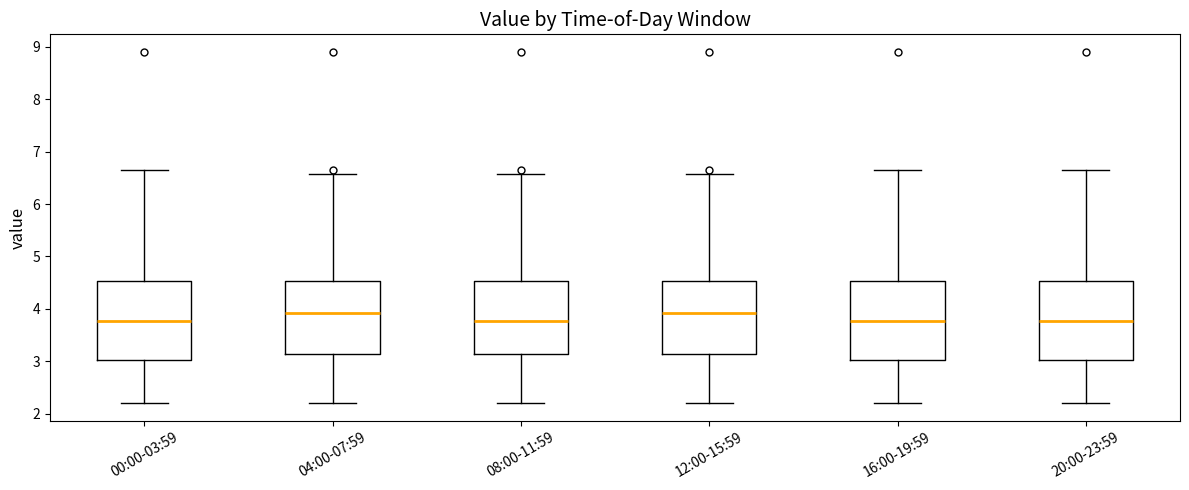

Reading left to right, transcribe this box plot: for each box, give where its median line is, the range the box spans, and where its two whiskers end, as read against the y-axis. The values are not printed on the chart, so give them approximately, as read against the axis.

00:00-03:59: median 3.8, box 3.0 to 4.5, whiskers 2.2 to 6.7
04:00-07:59: median 3.9, box 3.1 to 4.5, whiskers 2.2 to 6.6
08:00-11:59: median 3.8, box 3.1 to 4.5, whiskers 2.2 to 6.6
12:00-15:59: median 3.9, box 3.1 to 4.5, whiskers 2.2 to 6.6
16:00-19:59: median 3.8, box 3.0 to 4.5, whiskers 2.2 to 6.7
20:00-23:59: median 3.8, box 3.0 to 4.5, whiskers 2.2 to 6.7